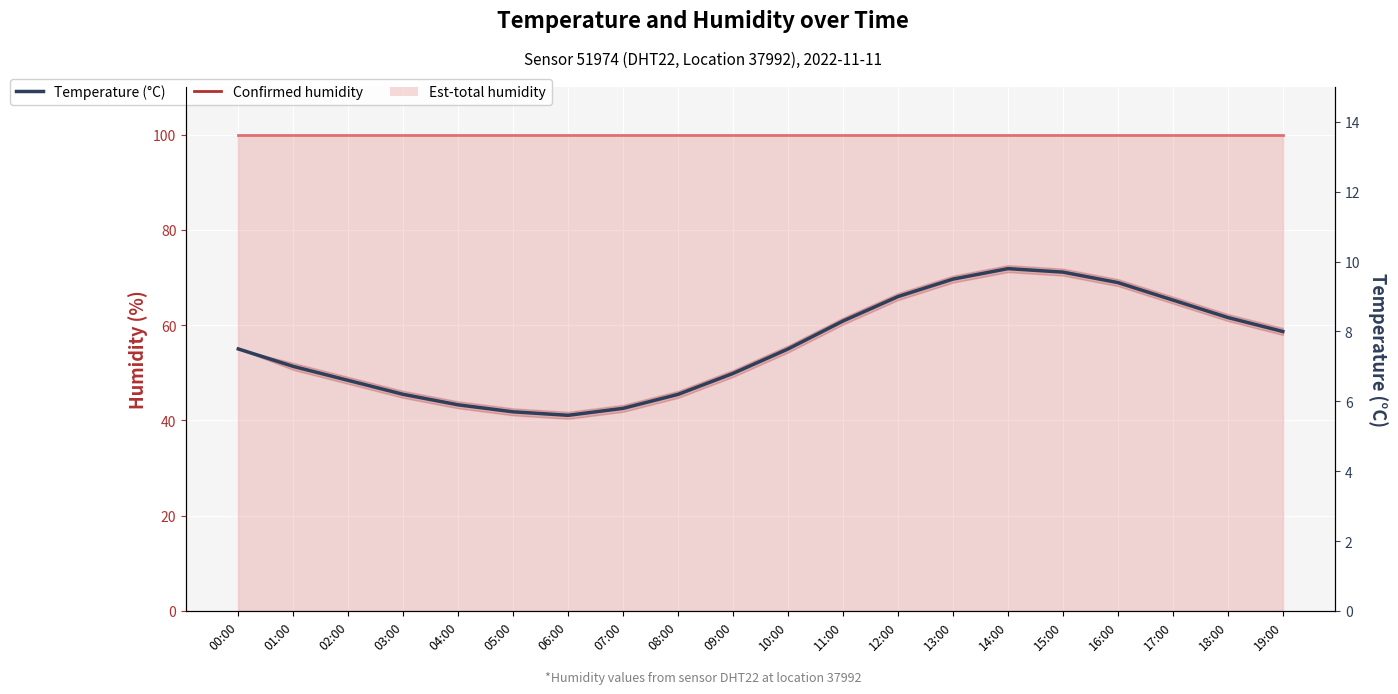

Rank the series by their maximum value, from lowest to highest.

Temperature, Confirmed humidity